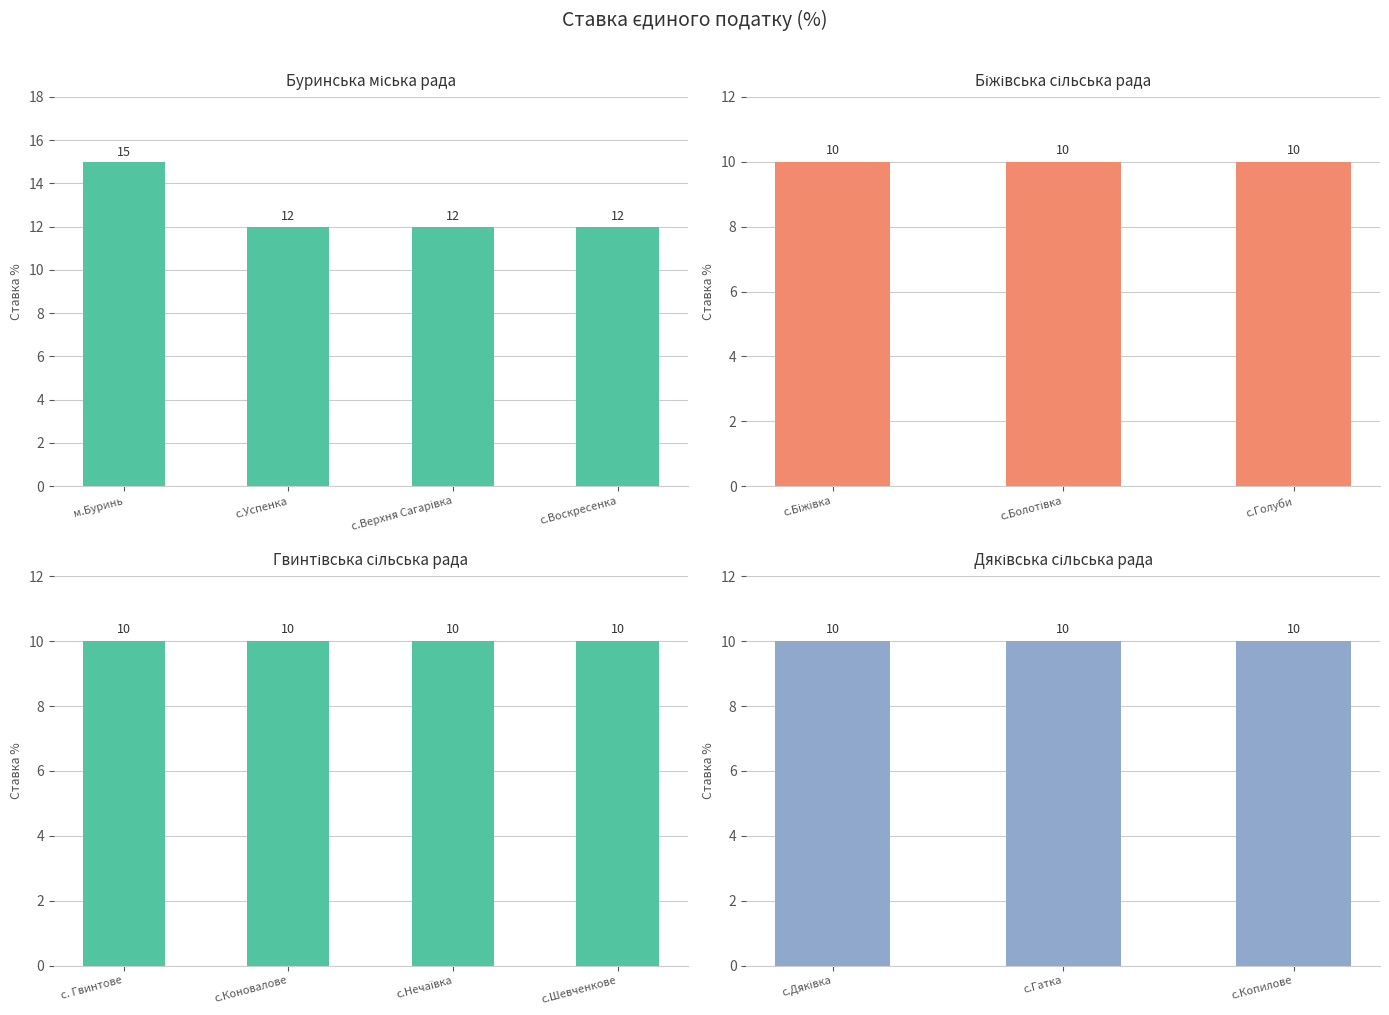

Between с.Коновалове and с.Нечаївка, which is larger?

с.Коновалове